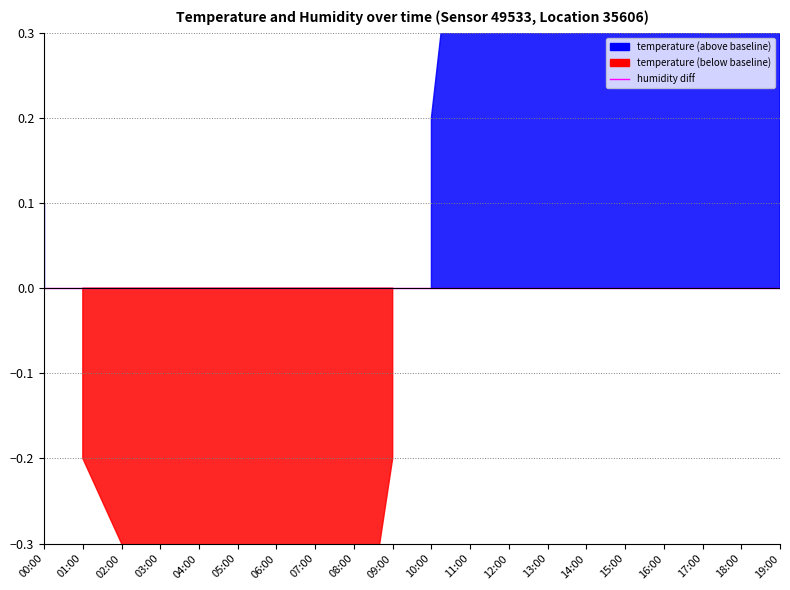

What is the minimum value for temperature?

20.8